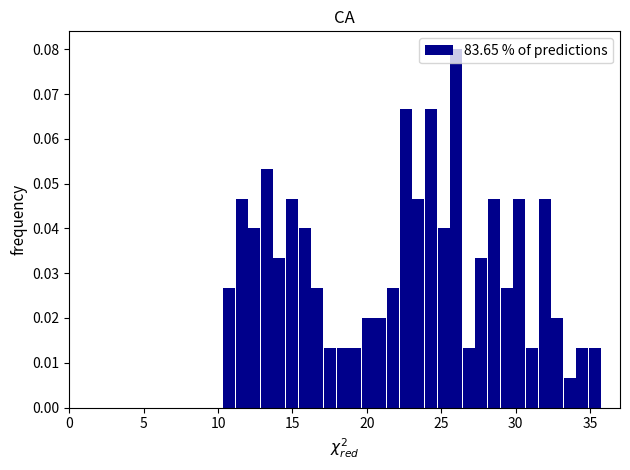

Read against the x-axis, roughly where is the centre of the tallest bar?

26.0